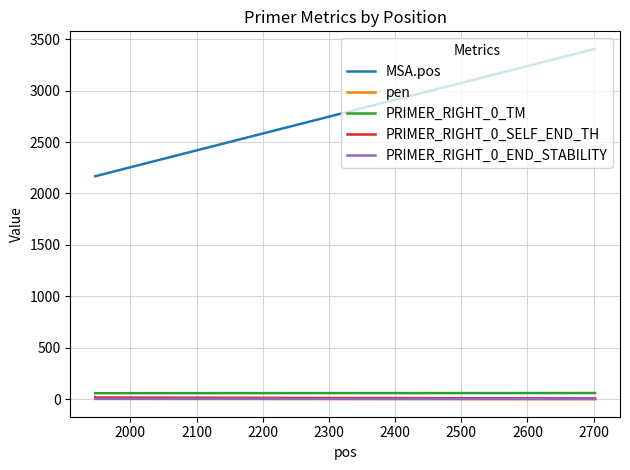

What is the greatest value displayed?

3406.0